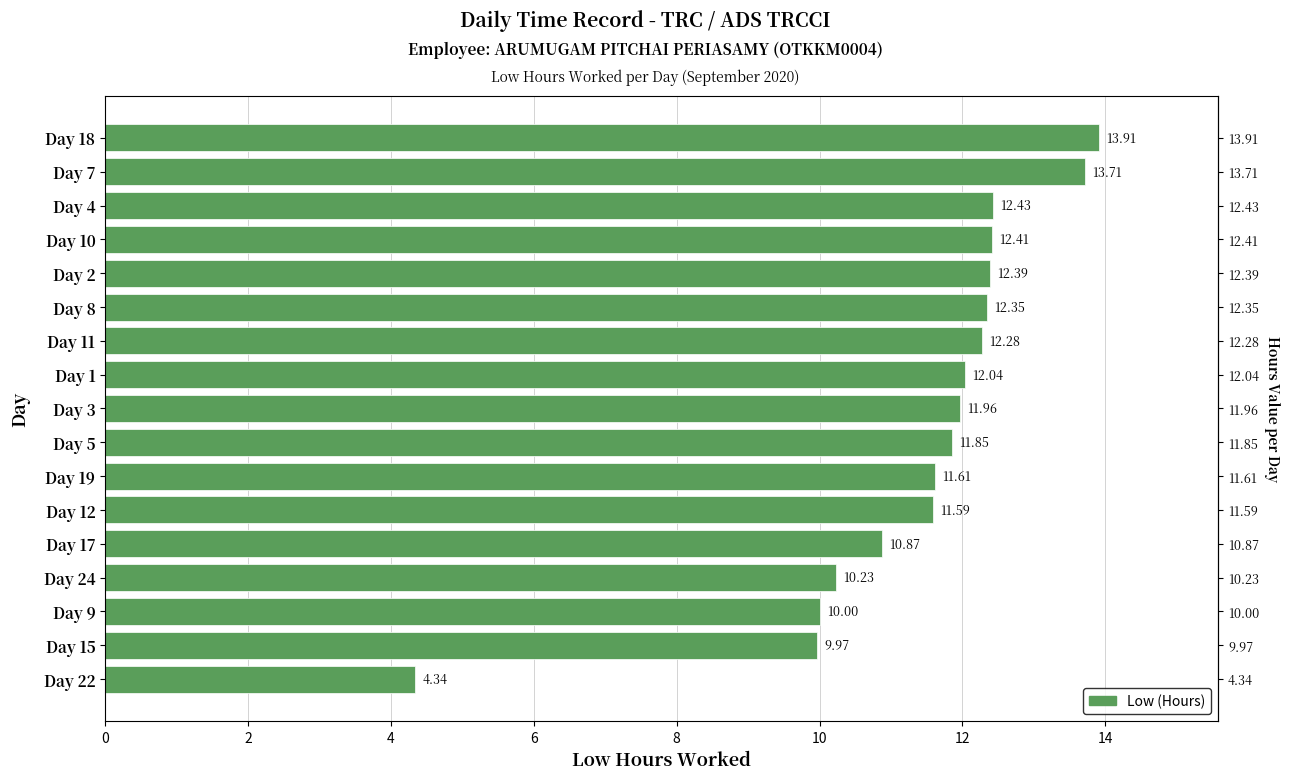

Reading left to right, list all the values displayed in this chart.

13.9	13.7	12.4	12.4	12.4	12.3	12.3	12.0	12.0	11.8	11.6	11.6	10.9	10.2	10.0	10.0	4.3